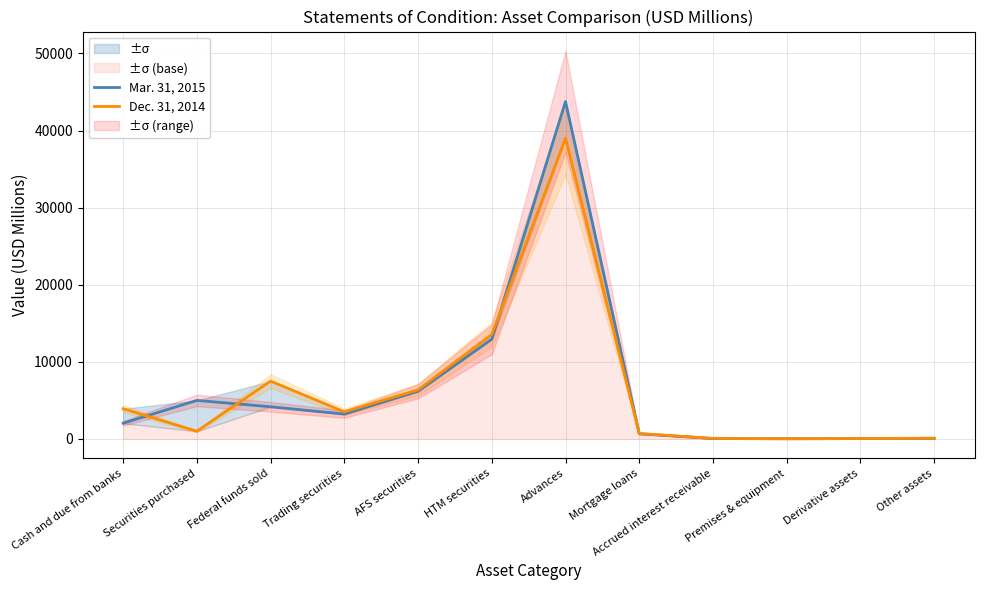

Does the chart have visible grid lines?

Yes